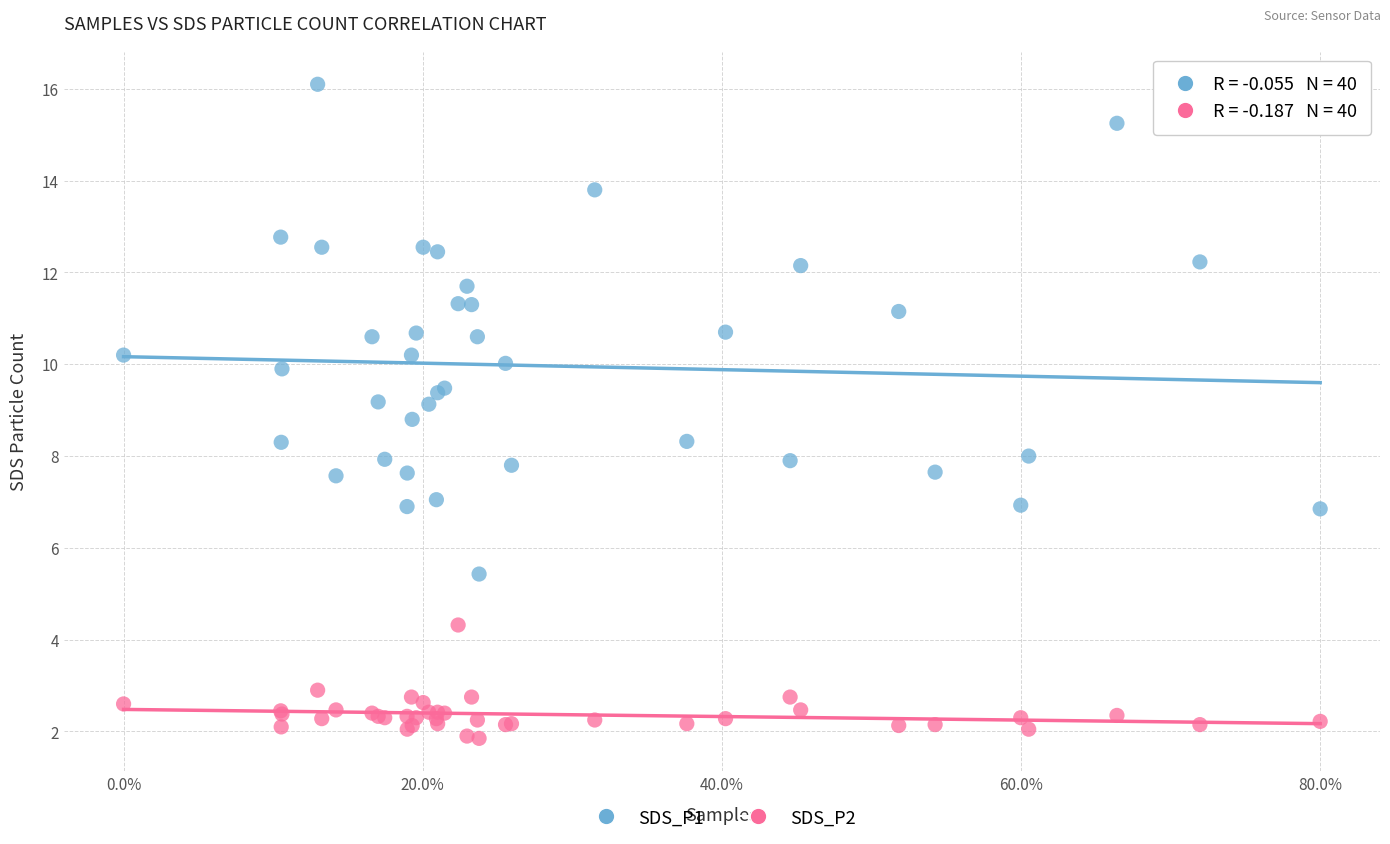

What is the X range (max minus min) for the scatter plot?

1.0